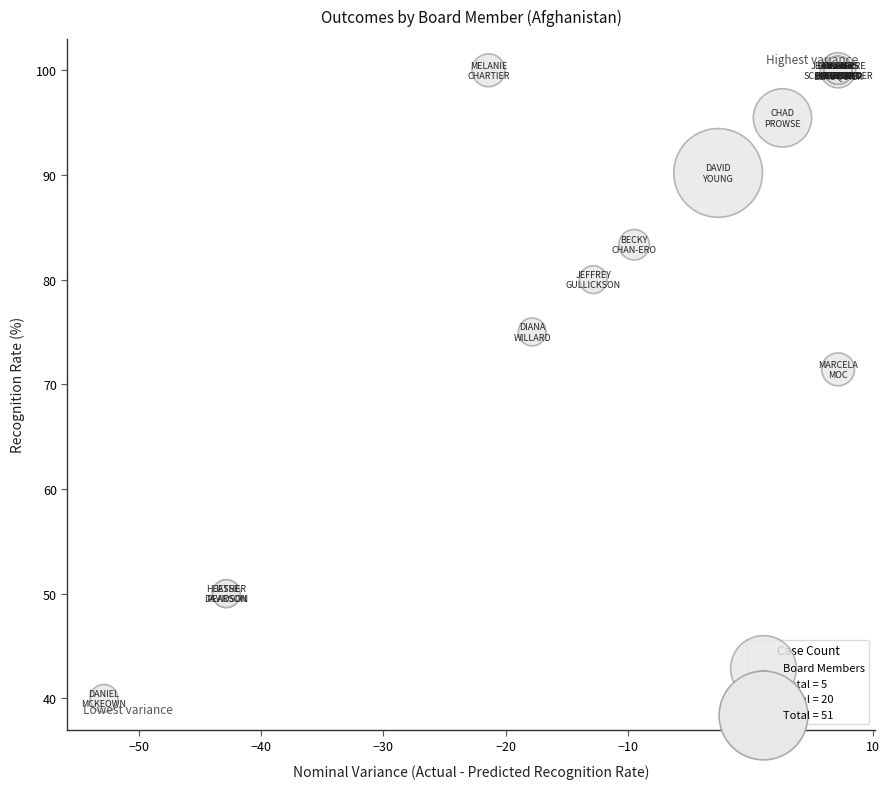

What Y value in the scatter plot is closest to 70?

71.4